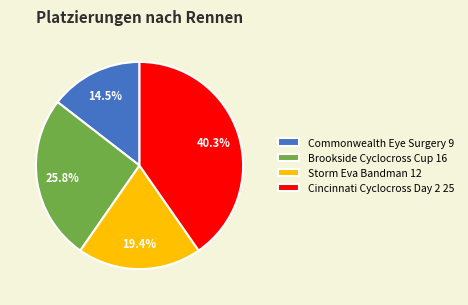

Rank the categories by value from lowest to highest.

Commonwealth Eye Surgery, Storm Eva Bandman, Brookside Cyclocross Cup, Cincinnati Cyclocross Day 2